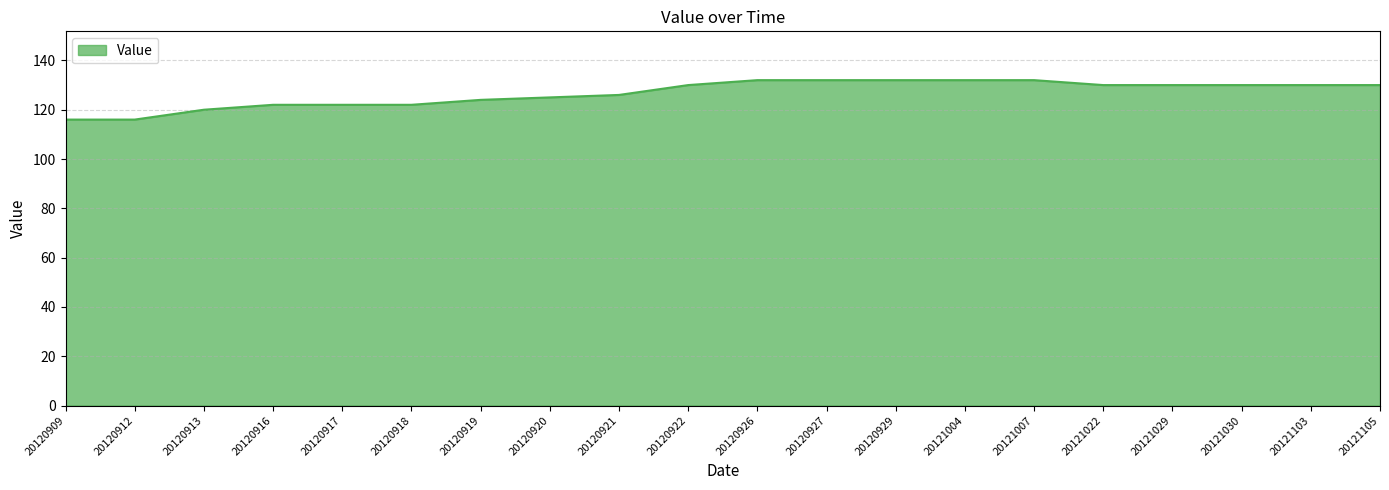

What is the approximate value at 20121103?

130